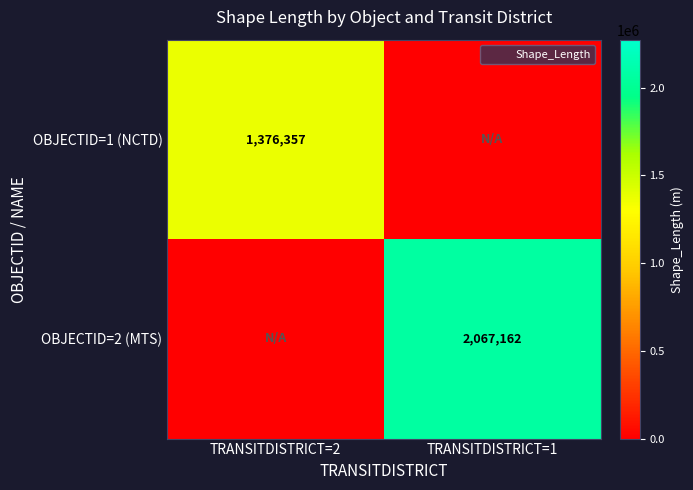

At which category does the chart reach its peak across all series?

TRANSITDISTRICT=1